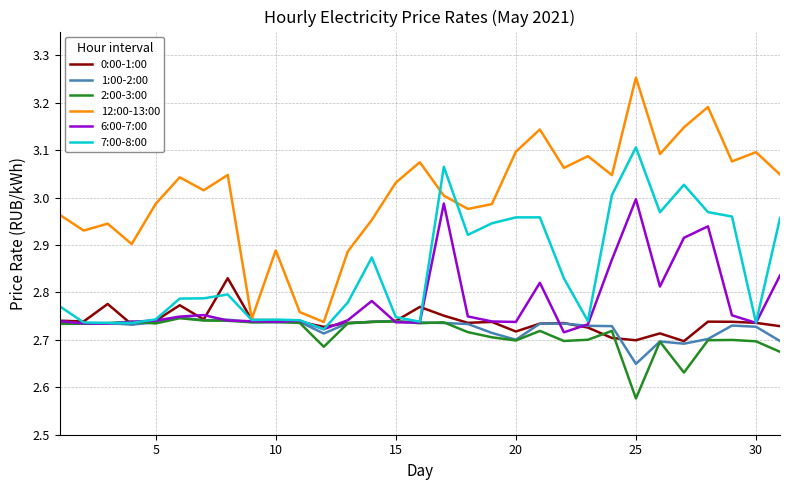

Which series has the widest spread of values?

12:00-13:00